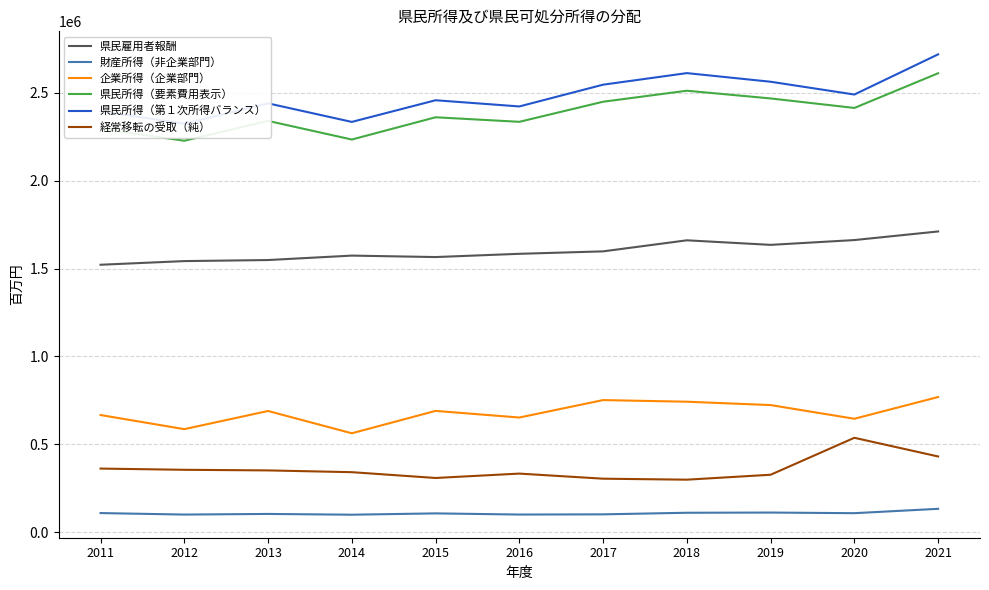

At 2012, list the series in order from largest to smallest.

県民所得（第１次所得バランス）, 県民所得（要素費用表示）, 県民雇用者報酬, 企業所得（企業部門）, 経常移転の受取（純）, 財産所得（非企業部門）